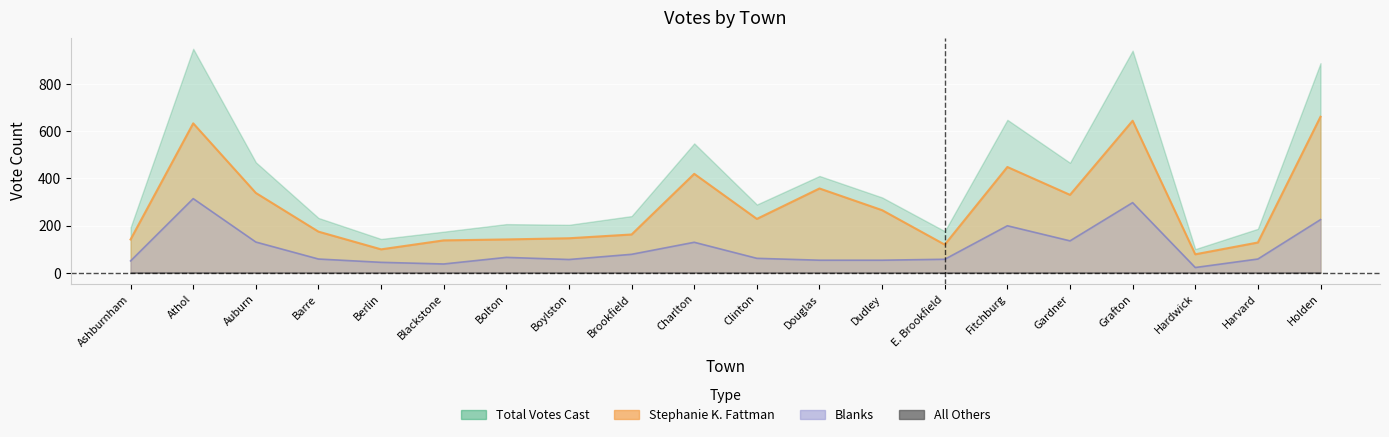

Read the Blanks value at Barre, to the nearest 10.

60